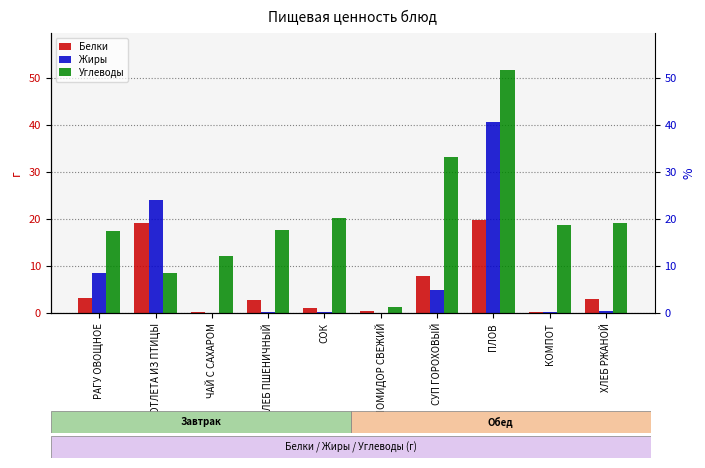

What is the maximum value for Углеводы?

51.7